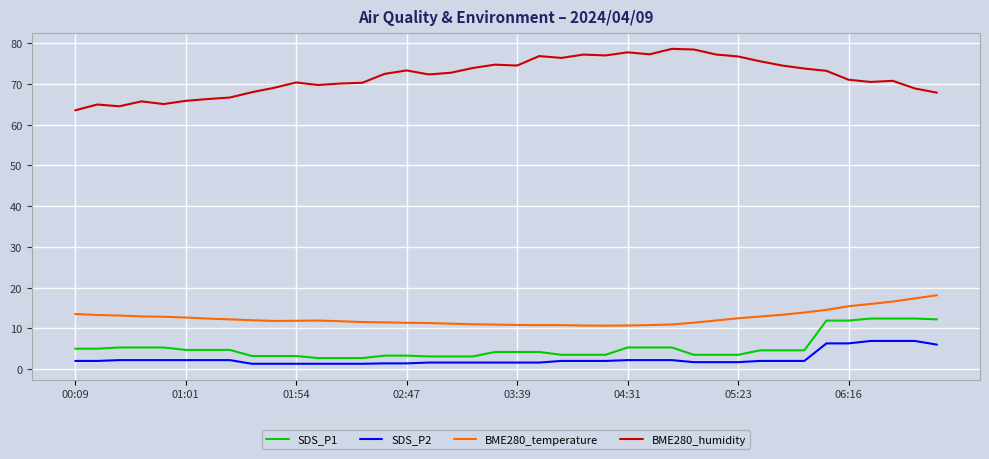

List the series in order of their peak value, highest first.

BME280_humidity, BME280_temperature, SDS_P1, SDS_P2